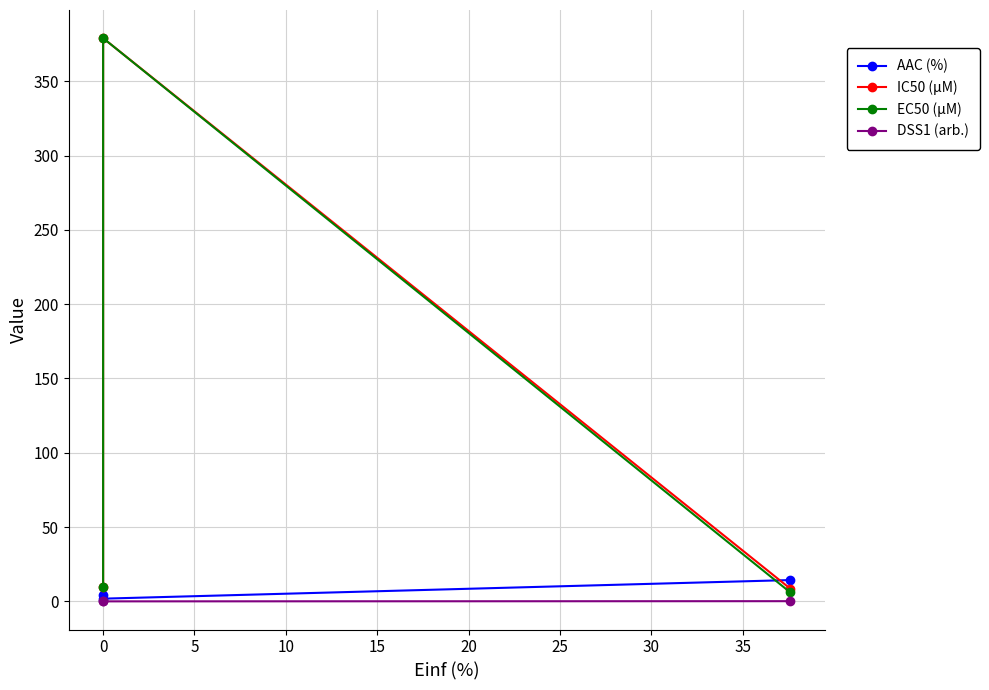

Reading left to right, list all the values displayed in this chart.

AAC (%): 4.0	1.8	14.3
IC50 (µM): 9.4	379.0	8.6
EC50 (µM): 9.4	379.0	6.0
DSS1 (arb.): 0.0	0.0	0.1